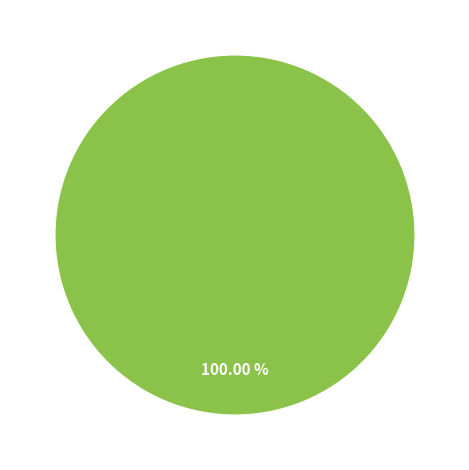

Rank the categories by value from lowest to highest.

Regular, Vote